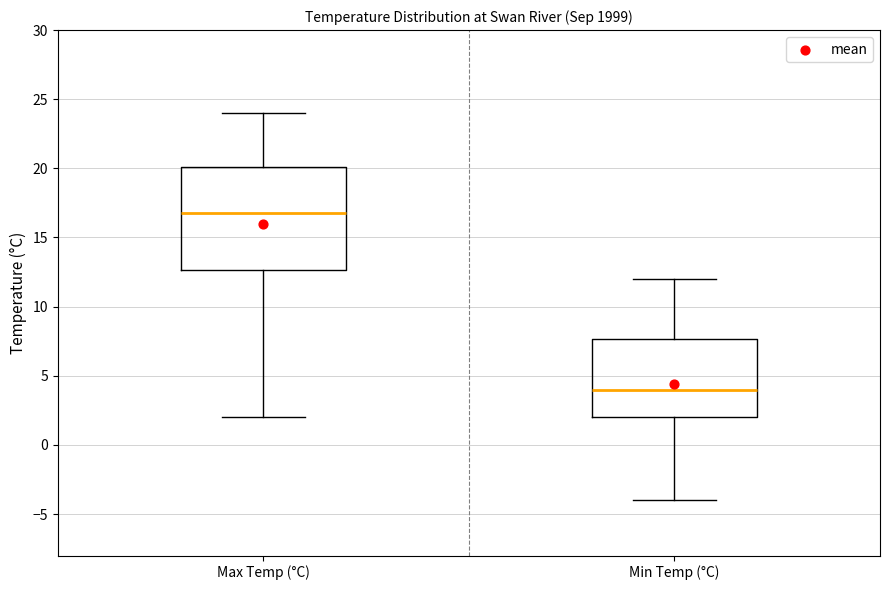

Comparing the boxes themselves (not the whiskers), which one is the tallest?

Max Temp (°C)